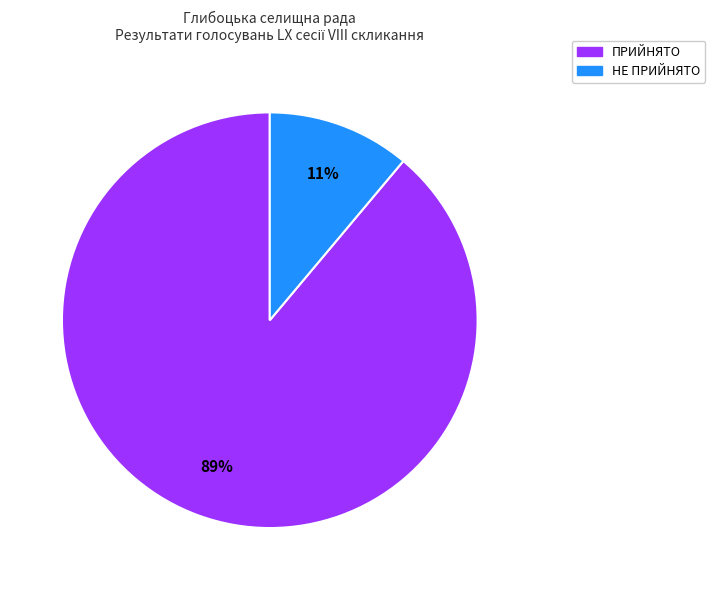

How many slices are in this pie chart?

2